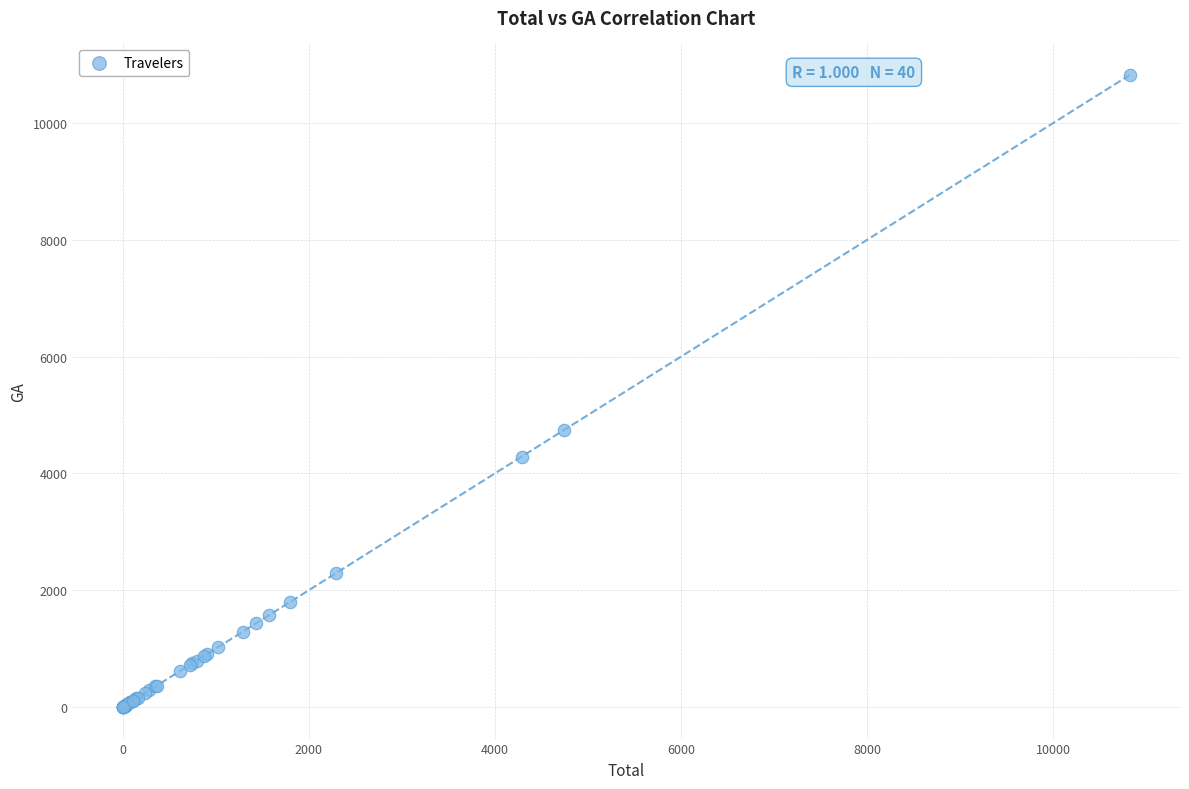

What Y value in the scatter plot is closest to 5409?

4741.1